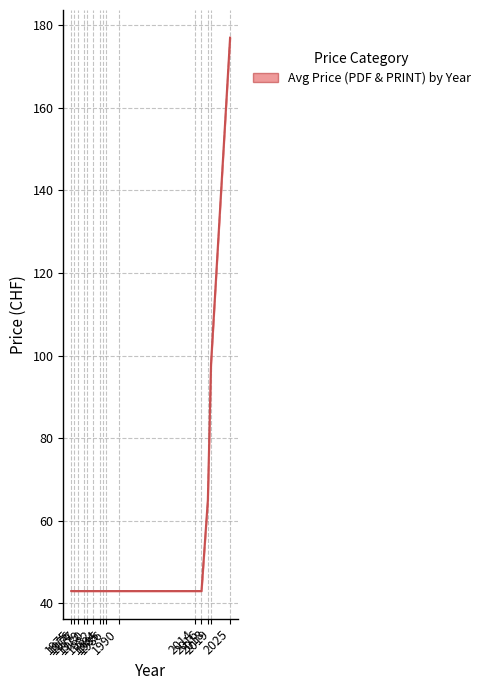

At which label does Price (PRINT) reach its peak?

2025